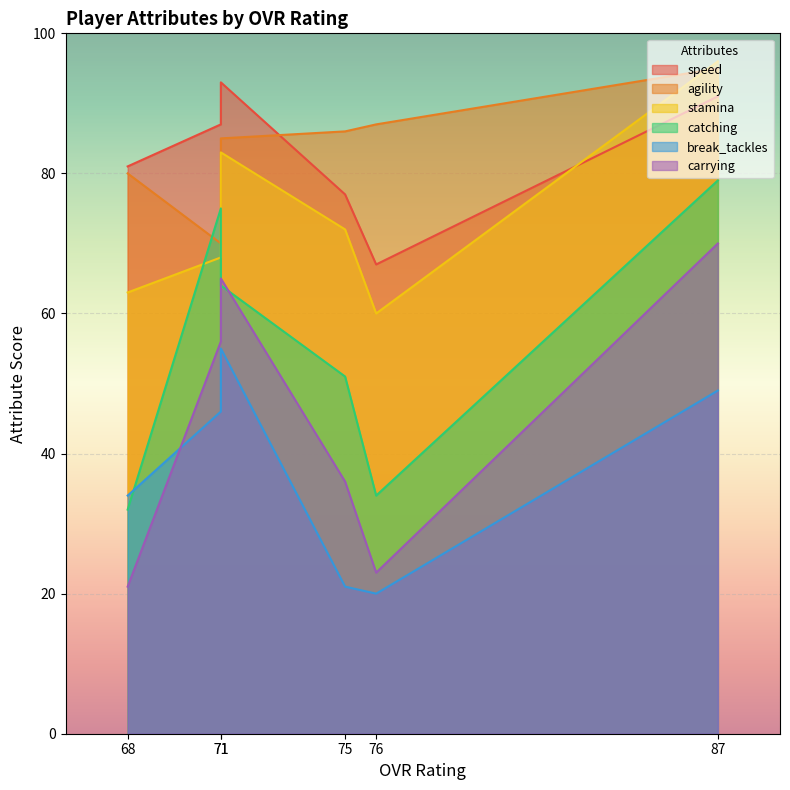

How many data points in catching are less than 64?

3